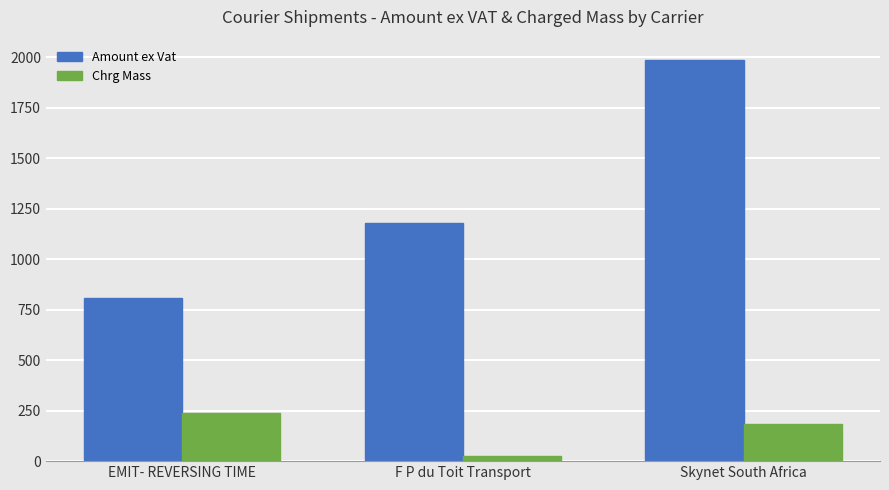

Rank the series by their average value, from lowest to highest.

Chrg Mass, Amount ex Vat